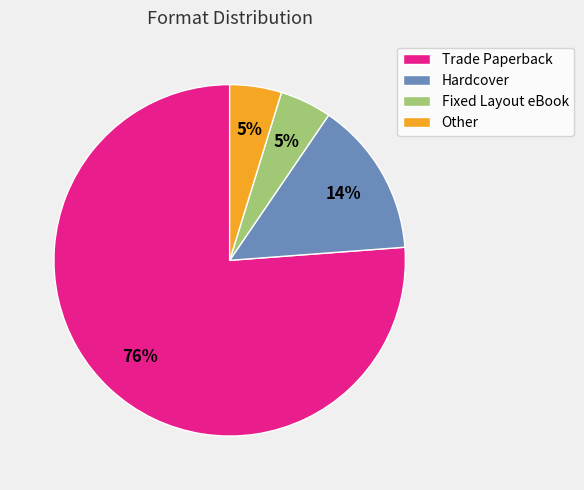

Is it true that Hardcover is 19% of the pie?

False